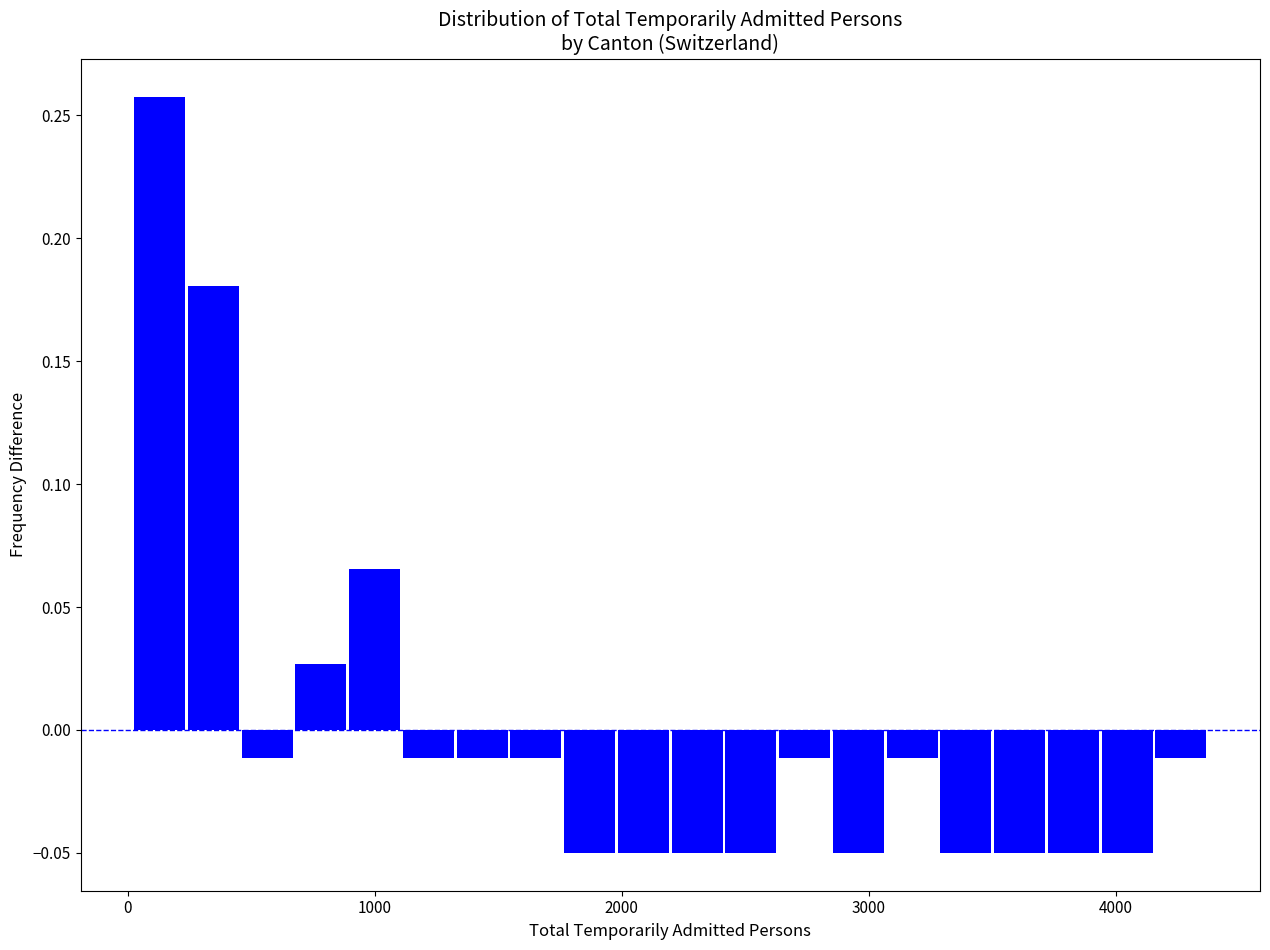

Around what value on the x-axis is the tallest bar? Give the approximate position of its centre, as read against the axis.

100